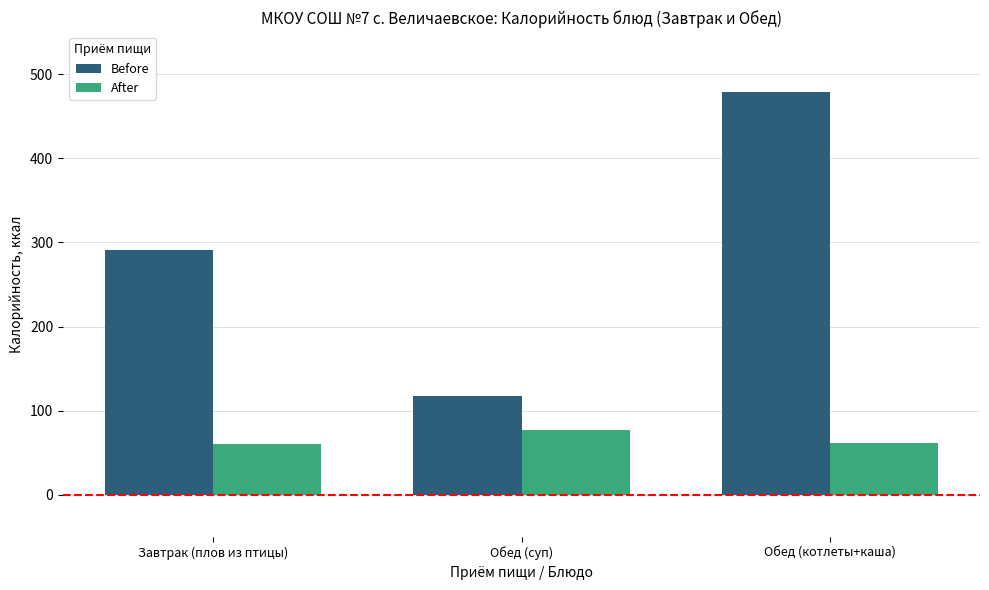

Which series has the largest range (max minus min)?

Before